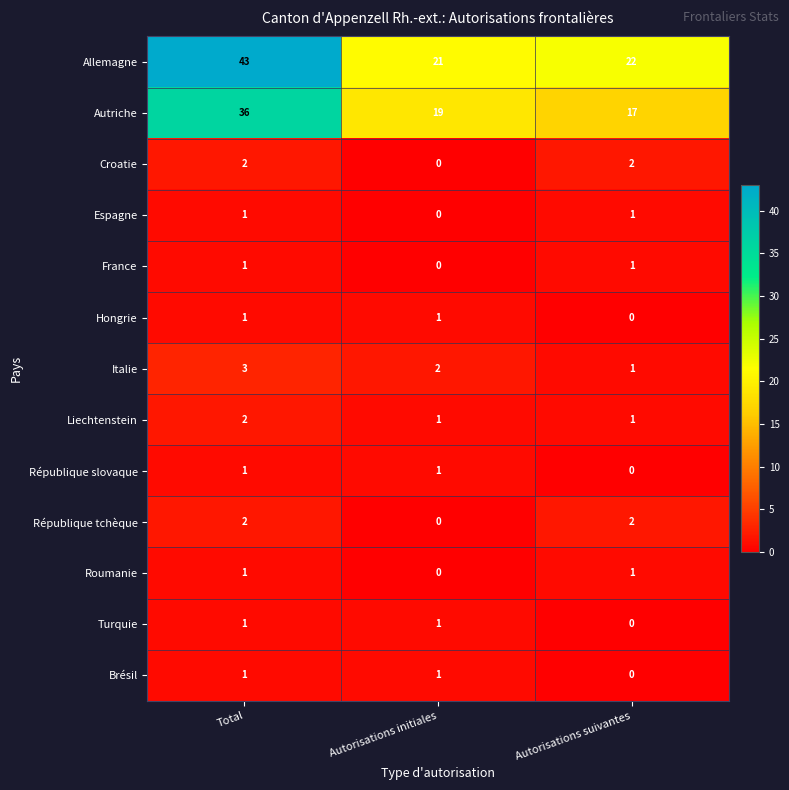

The Autriche series shows 36 at Total. True or false?

True